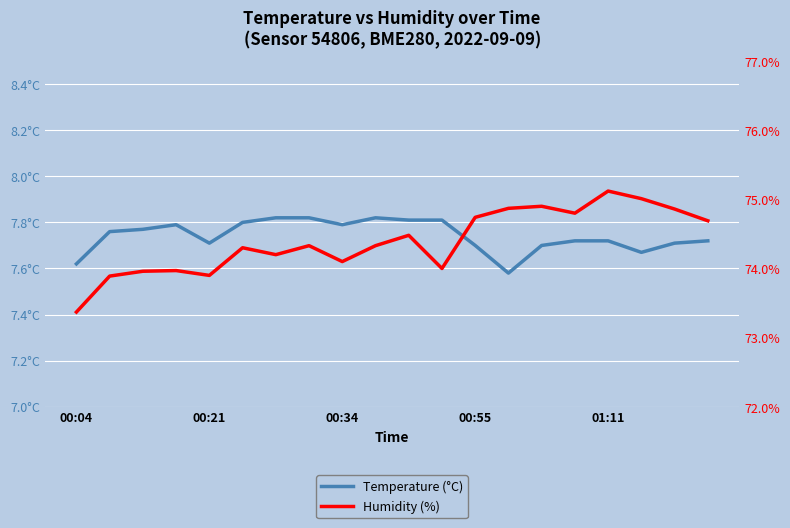

What is the sum of all Humidity (%) values?

1487.8